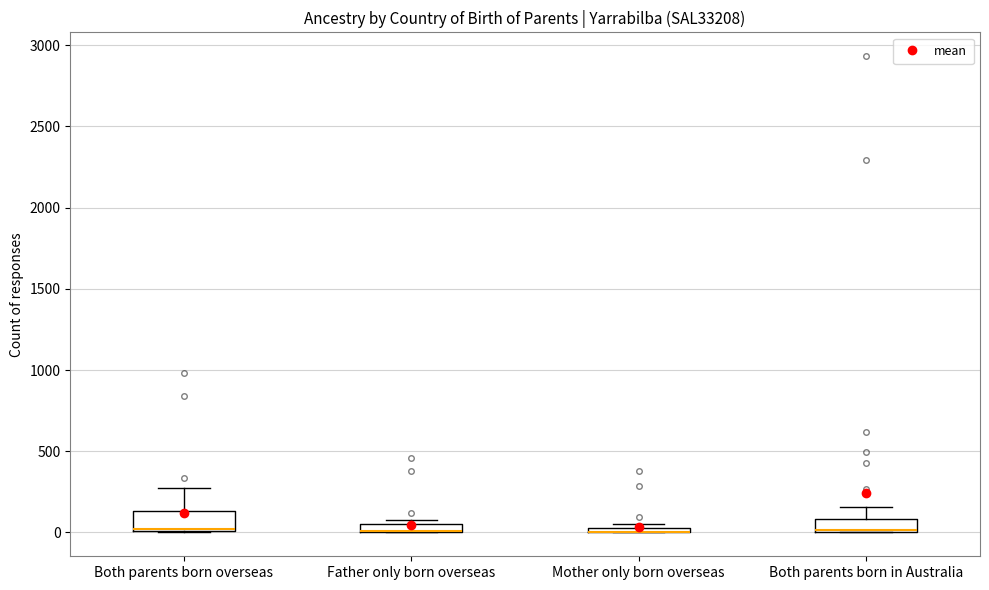

Where does the upper whisker of the box for Both parents born overseas end on the y-axis? The values are not printed on the chart, so give them approximately, as read against the axis.

300